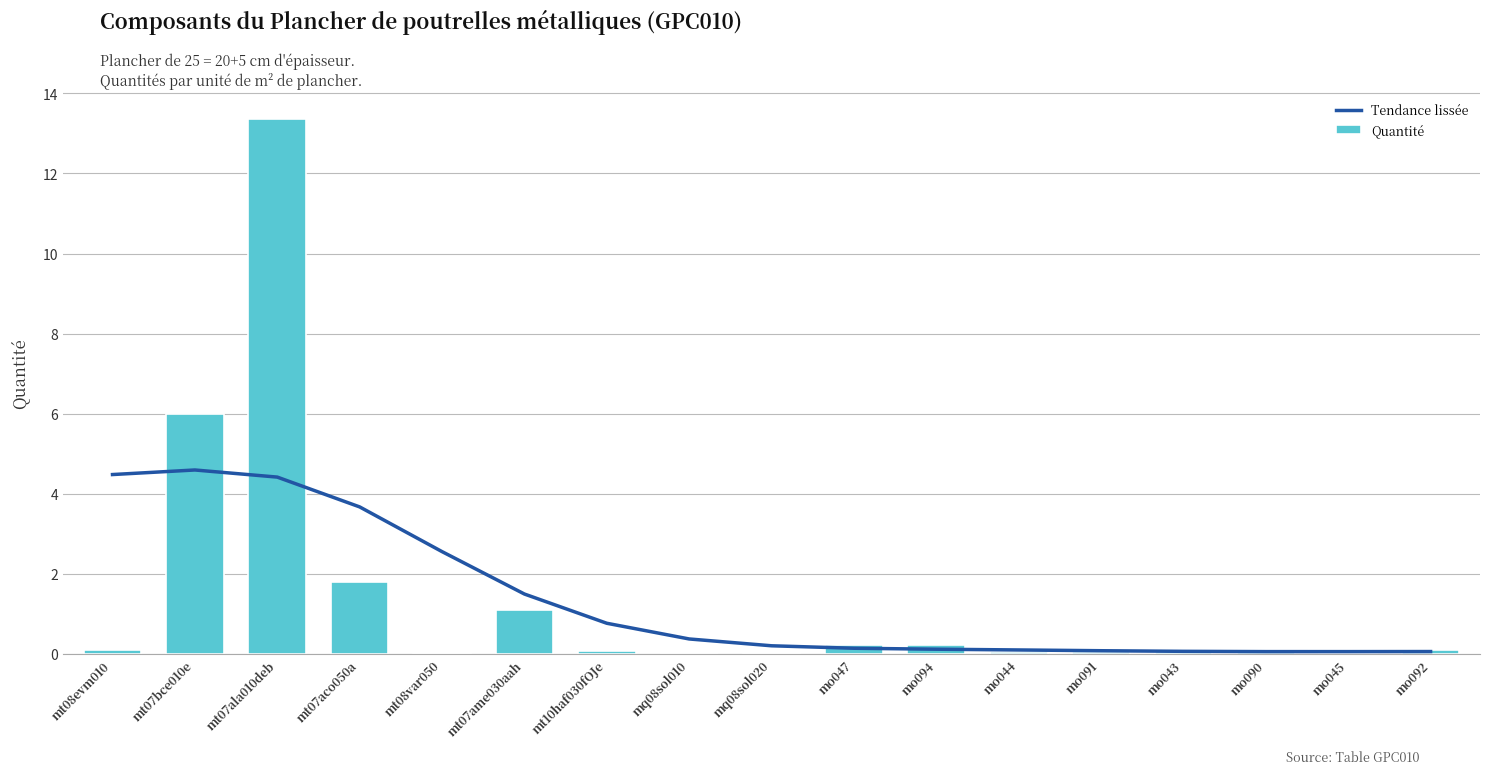

Is it true that Tendance lissée equals 4.6 at mt07bce010e?

True